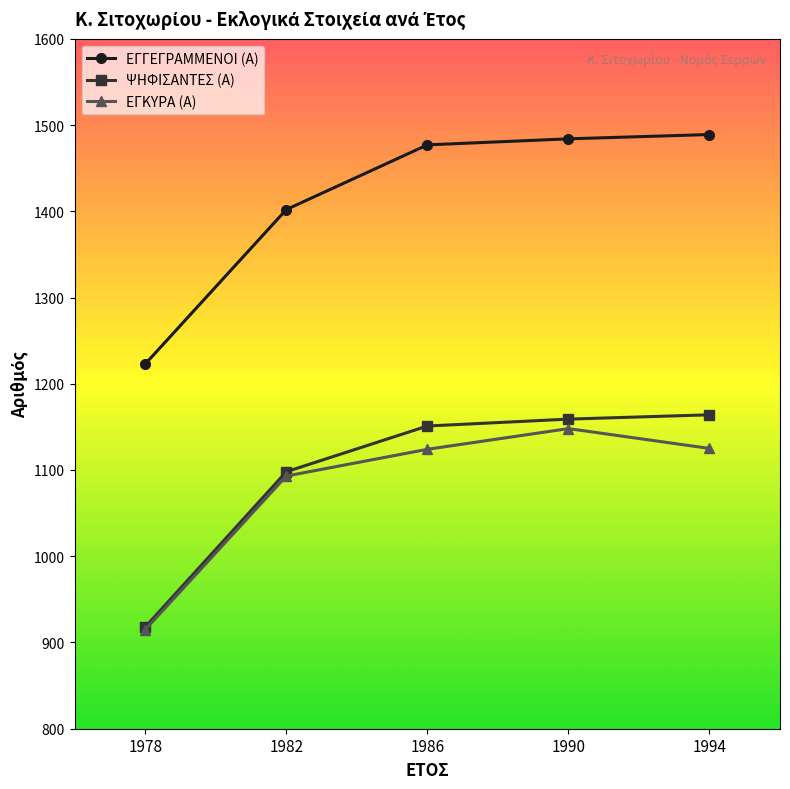

Between 1982 and 1986, which series saw the biggest shift?

ΕΓΓΕΓΡΑΜΜΕΝΟΙ (Α)